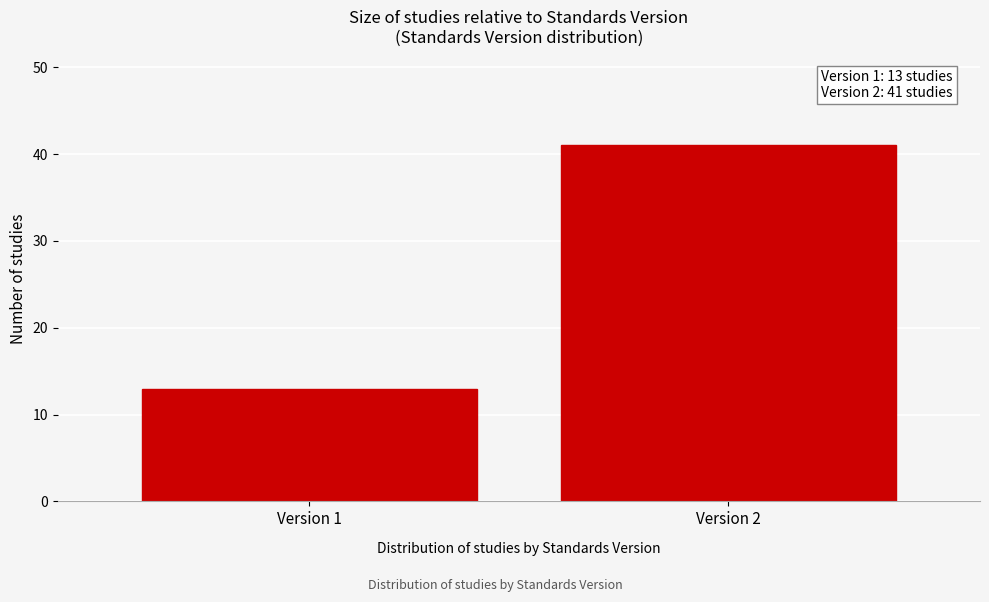

Reading right to left, list all the values displayed in this chart.

41	13